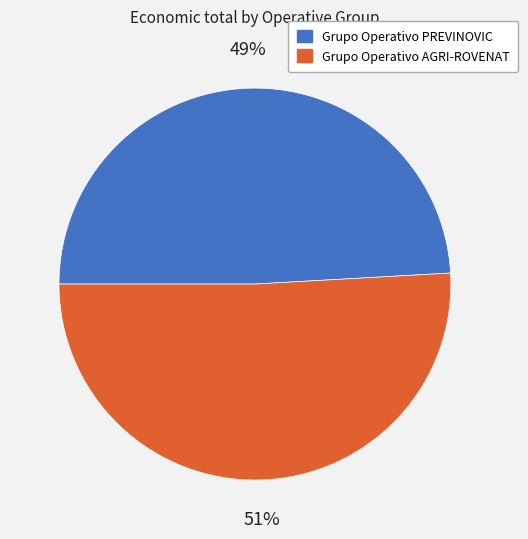

To the nearest percent, what percentage of the pie is Grupo Operativo AGRI-ROVENAT?

51%